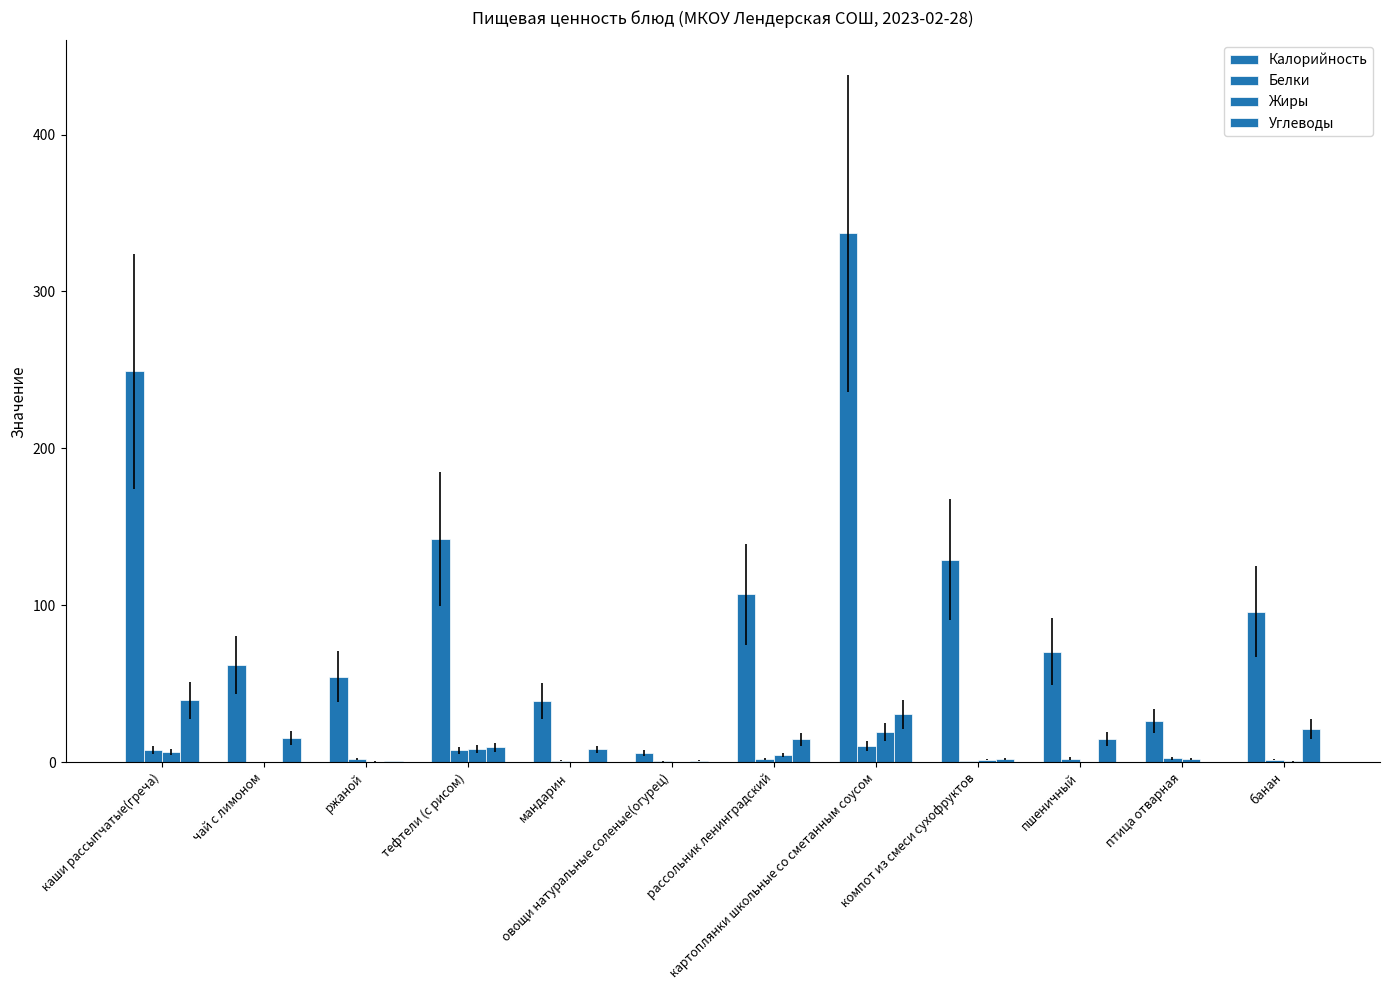

List the labels in order of Белки value, largest first.

картоплянки школьные со сметанным соусом, каши рассыпчатые(греча), тефтели (с рисом), птица отварная, пшеничный, рассольник ленинградский, ржаной, банан, мандарин, компот из смеси сухофруктов, овощи натуральные соленые(огурец), чай с лимоном